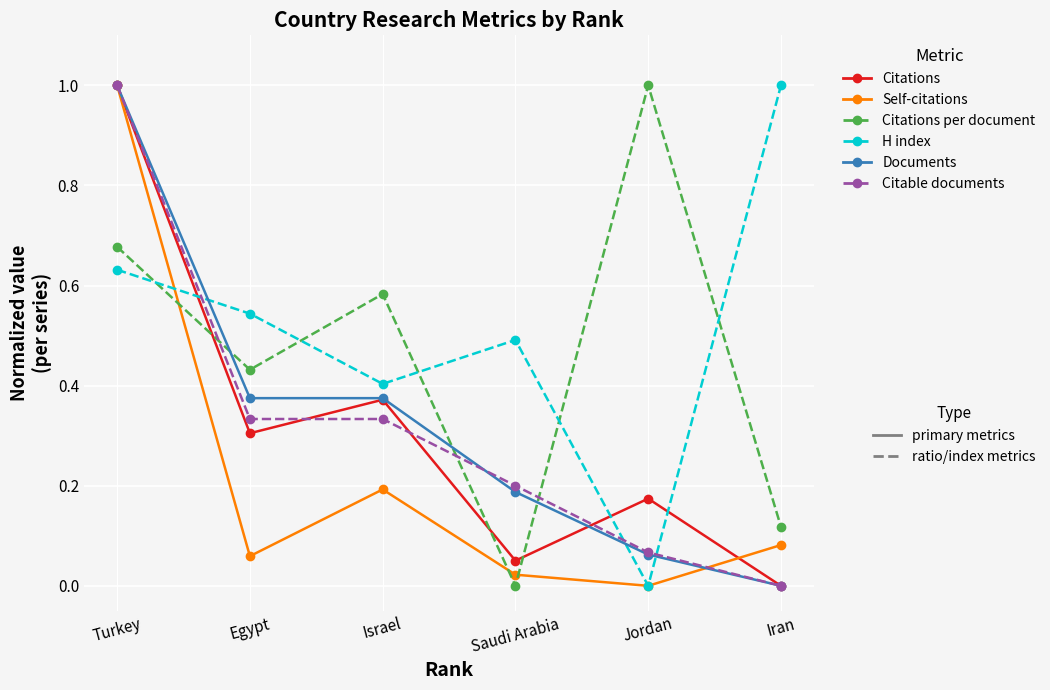

How many data points does each series have?

6